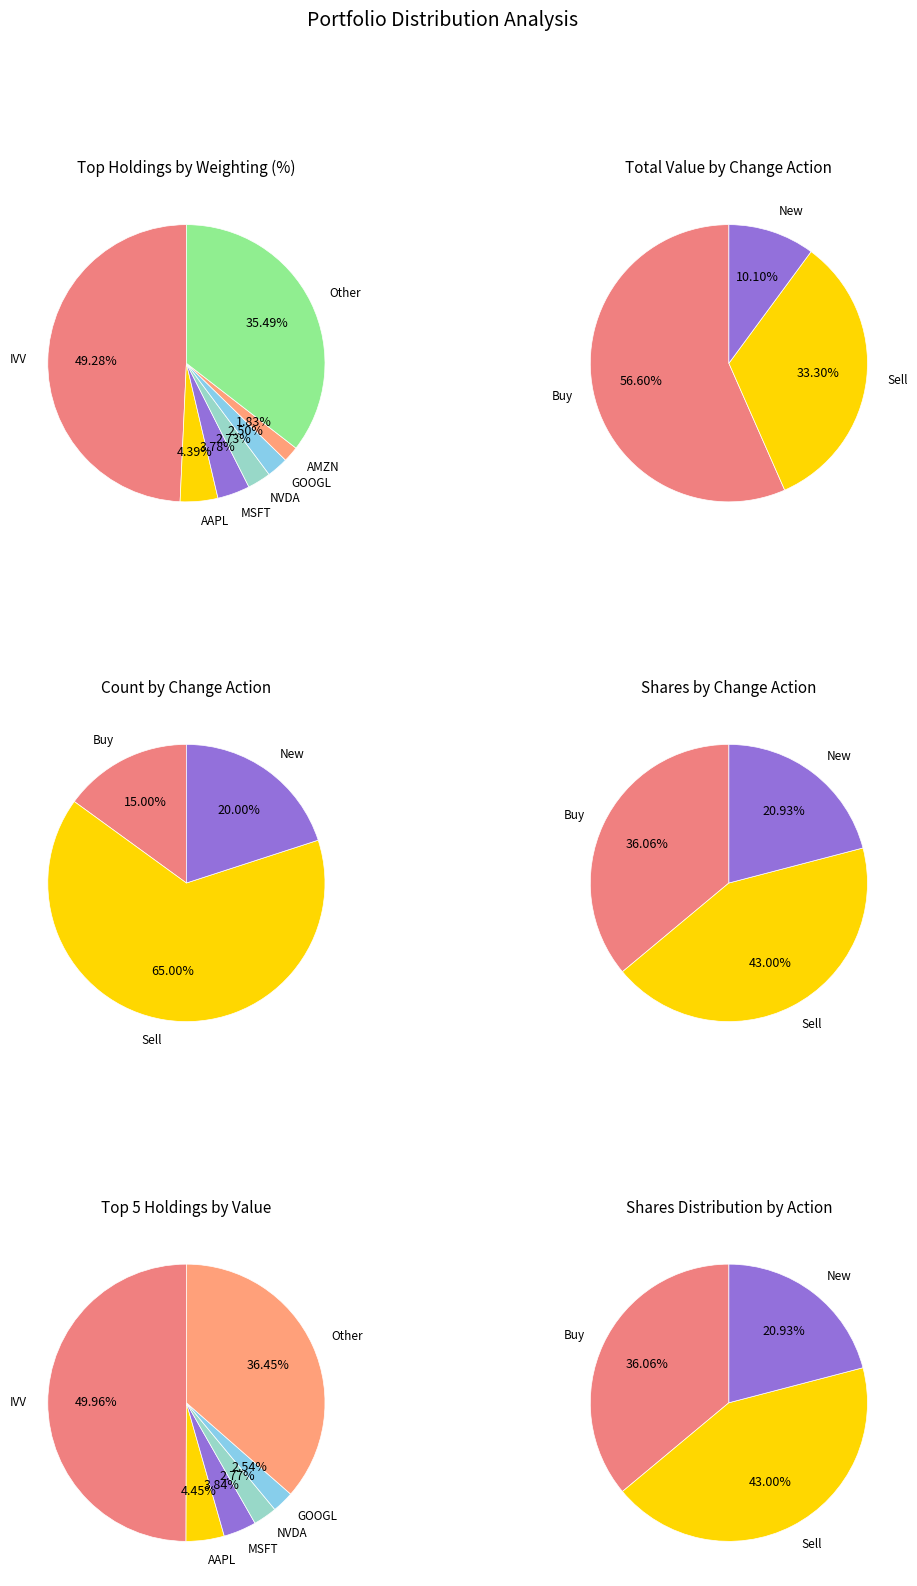

How much of the chart is everything except Shares?

3.0%